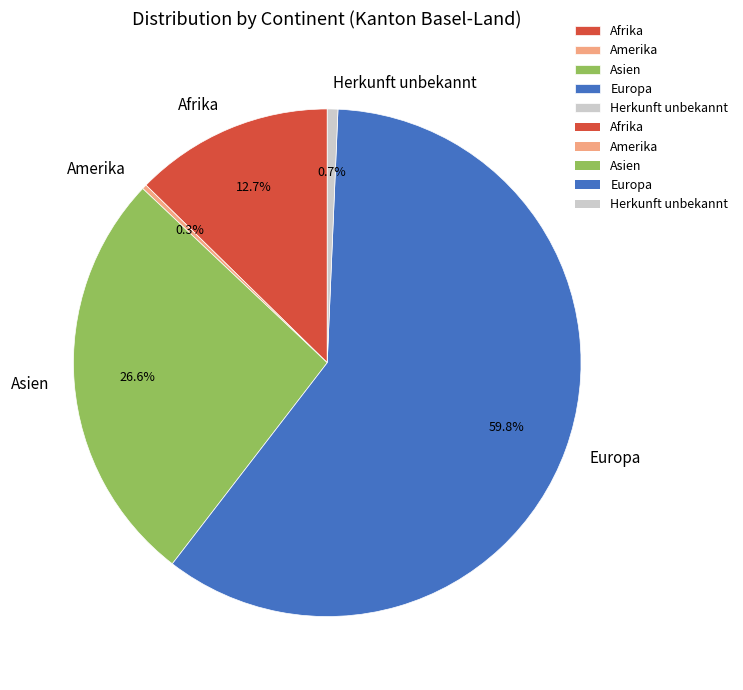

True or false: Afrika accounts for 4% of the total.

False